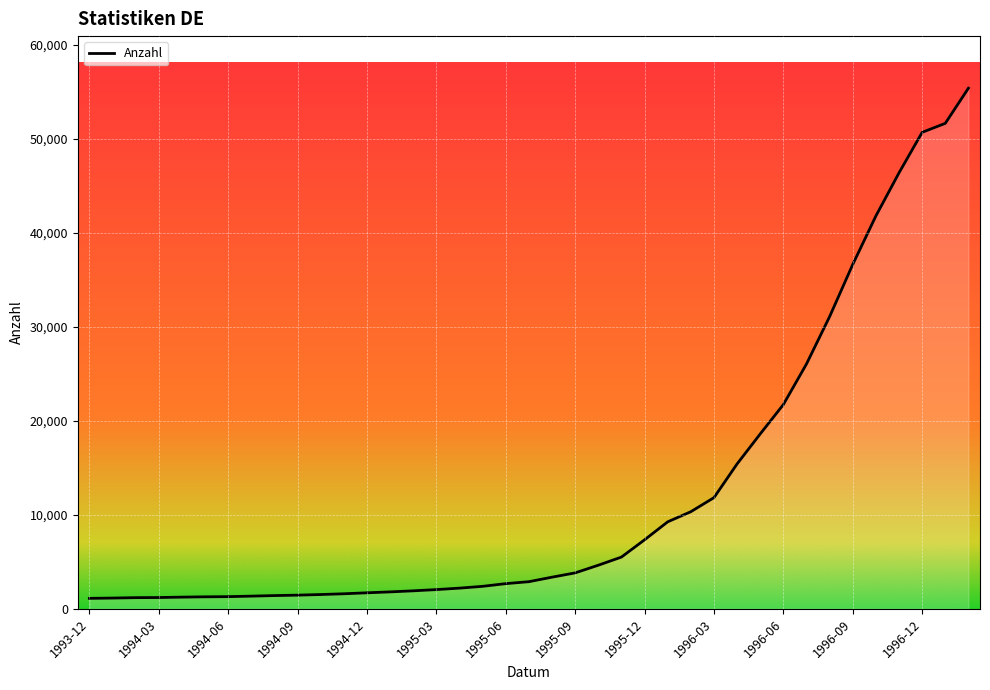

What is the greatest value displayed?

55404